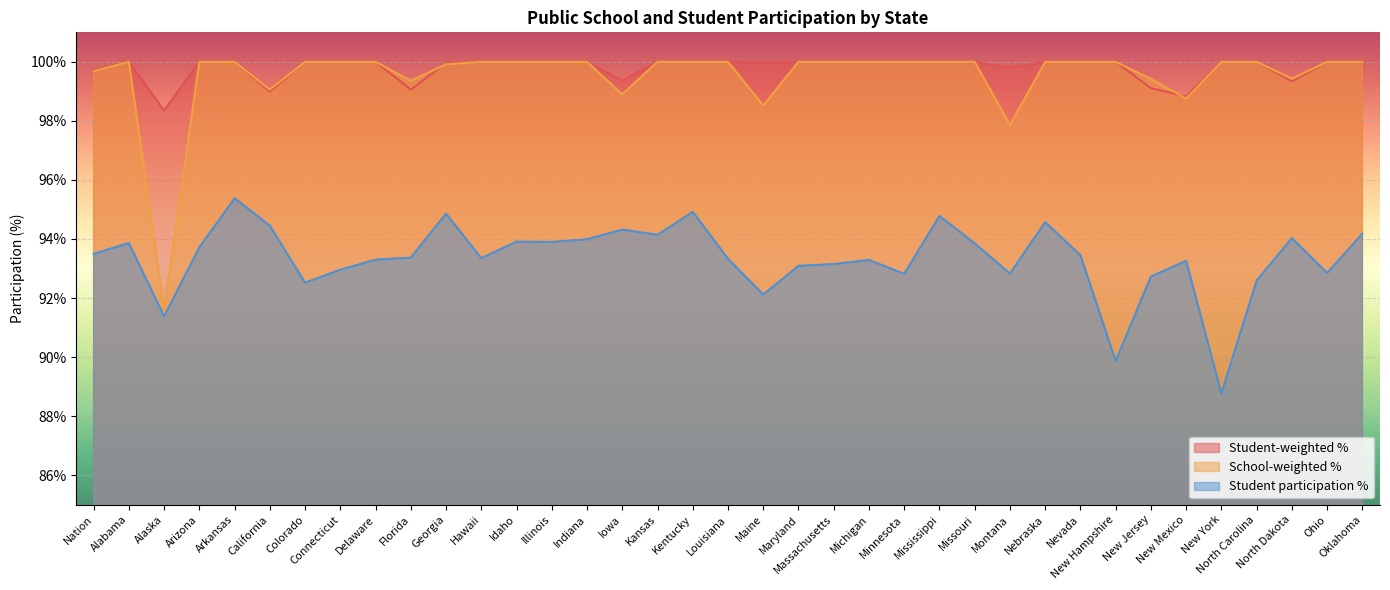

True or false: Student participation % and School-weighted % intersect in this chart.

False